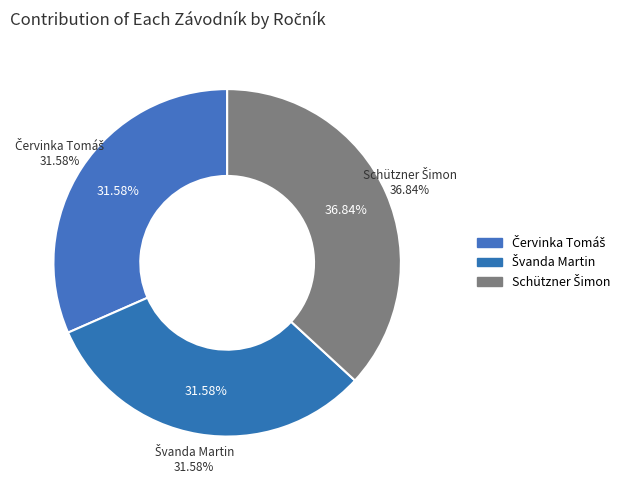

Which has a higher value, Švanda Martin or Červinka Tomáš?

Švanda Martin